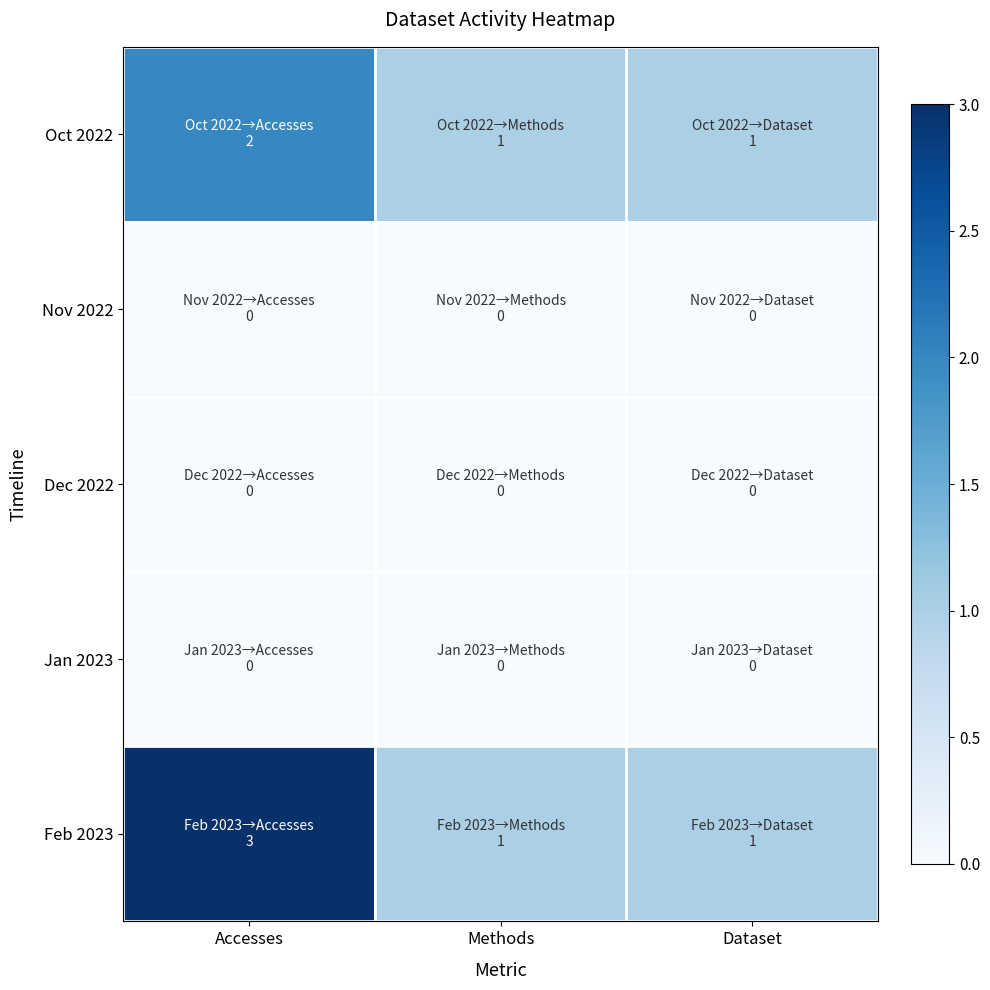

Which has a higher value, Dataset or Methods?

Dataset